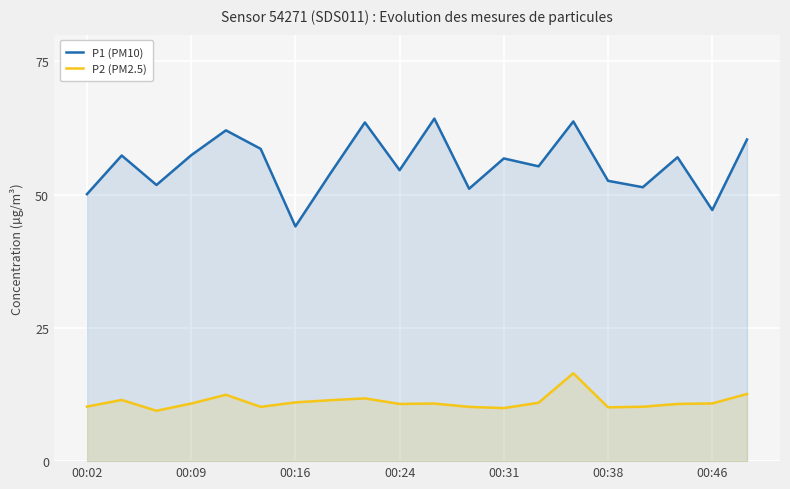

True or false: P2 (PM2.5) and P1 (PM10) intersect in this chart.

False